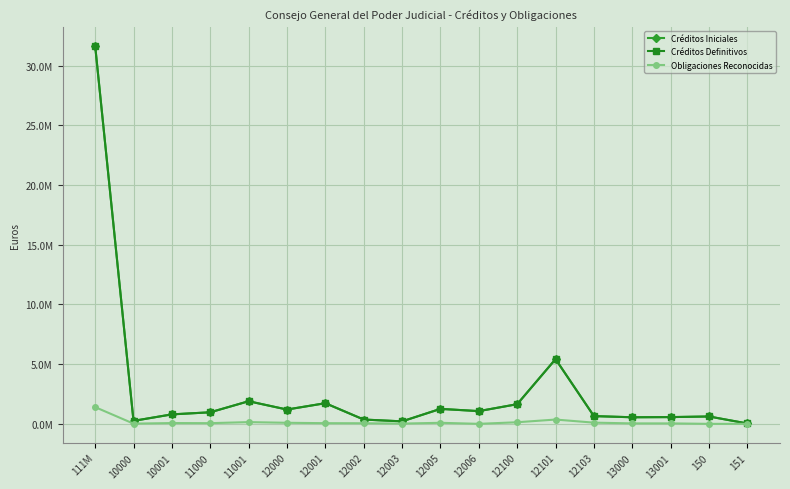

Which category has the highest value in the Créditos Definitivos series?

111M